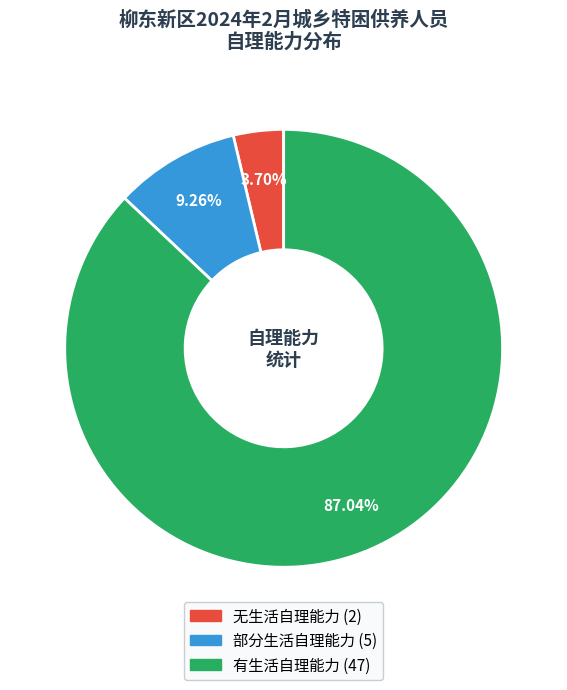

Between 有生活自理能力 and 部分生活自理能力, which is larger?

有生活自理能力